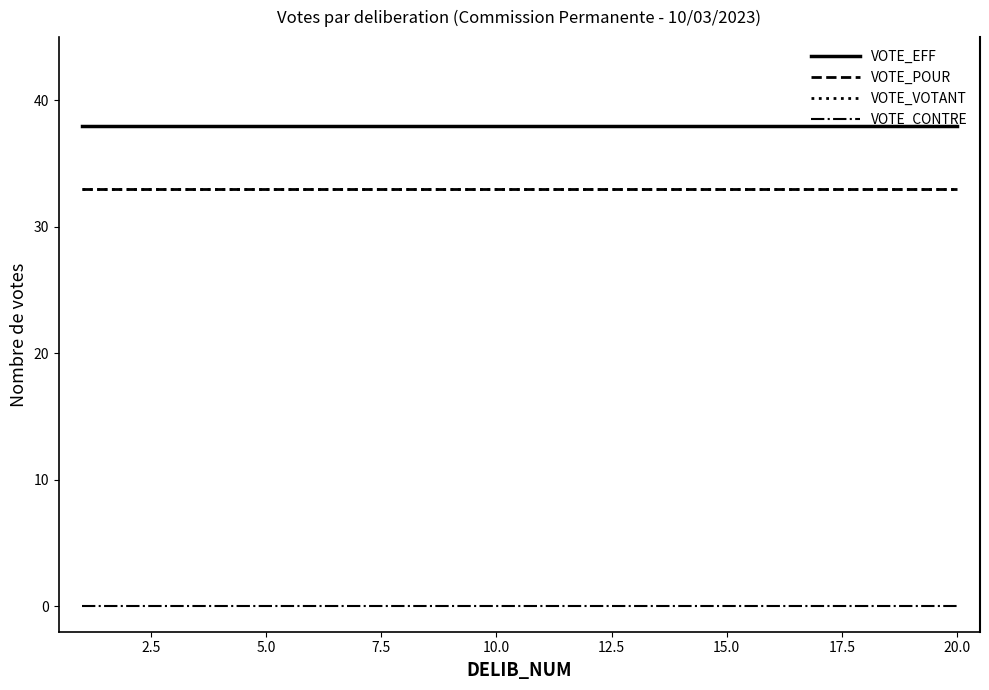

Does the chart have visible grid lines?

No